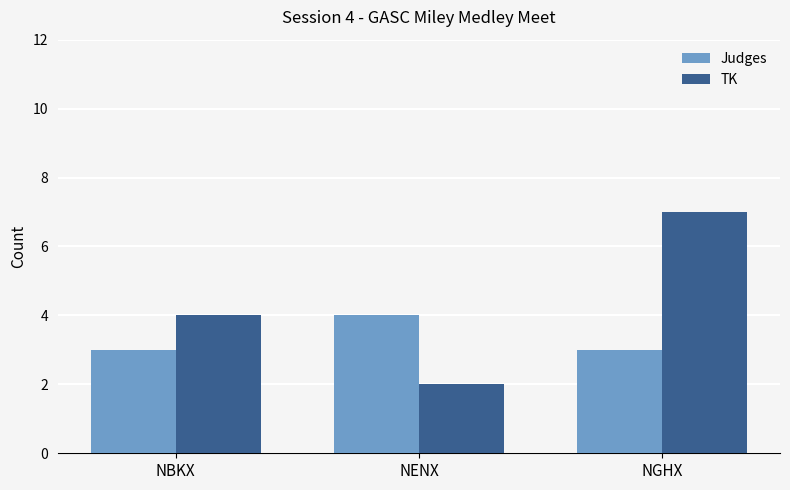

Which category has the highest value across all series?

NGHX